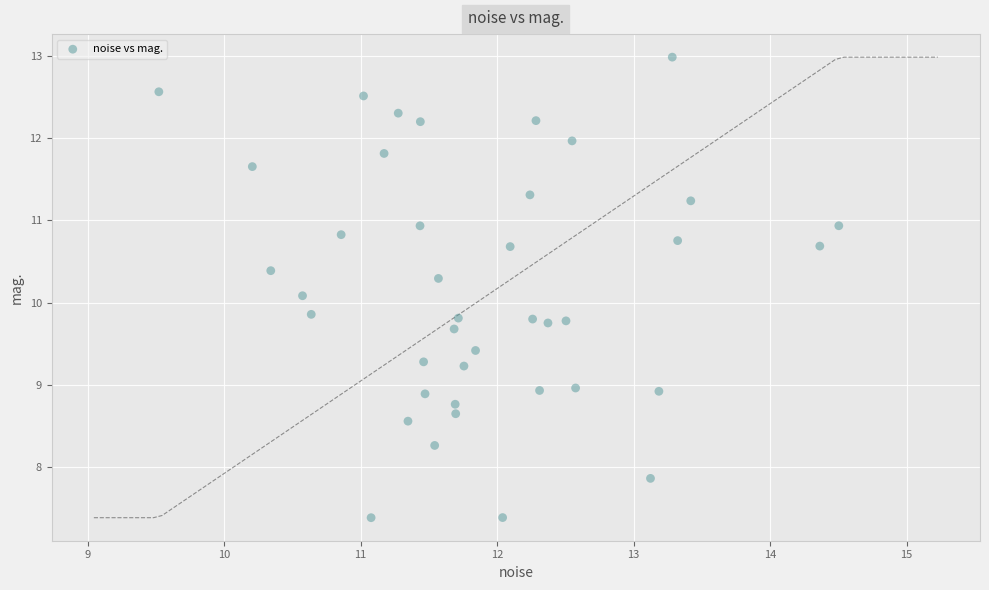

What is the range of X values (max minus min)?

5.0